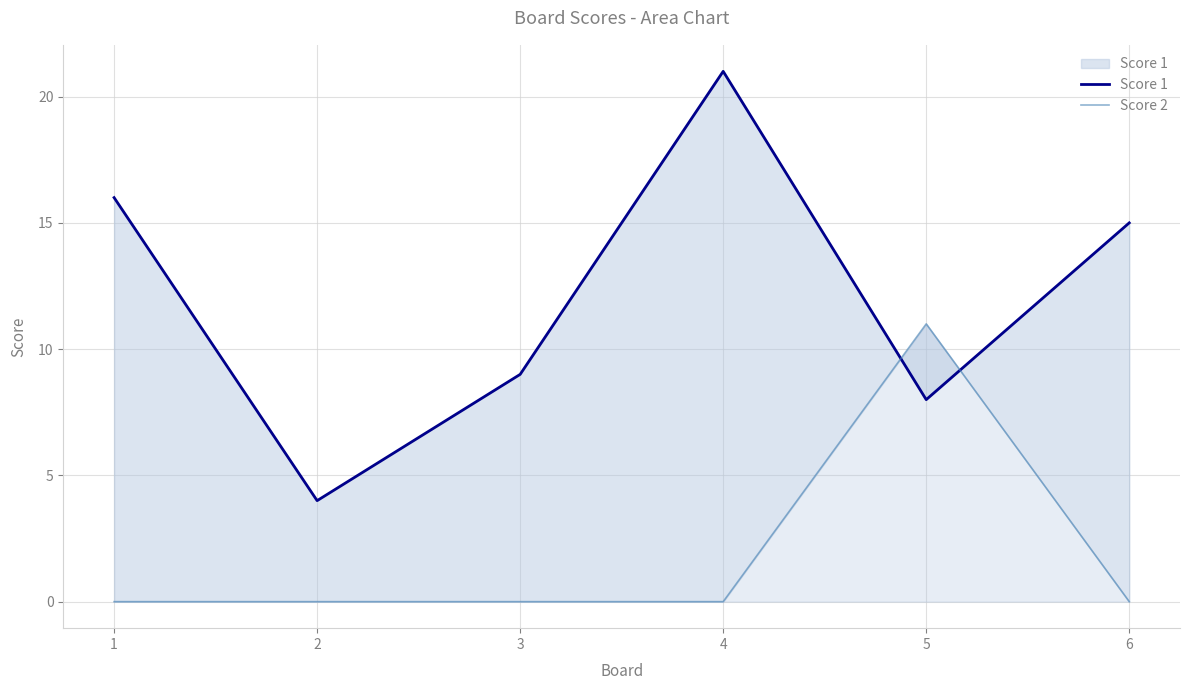

Rank the series at 3 from highest to lowest value.

Score 1, Score 2